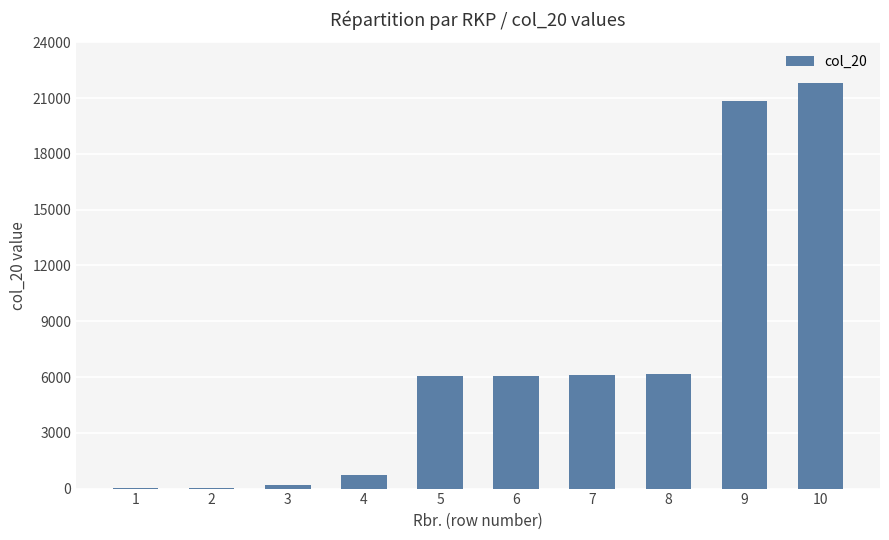

What is the greatest value displayed?

21828